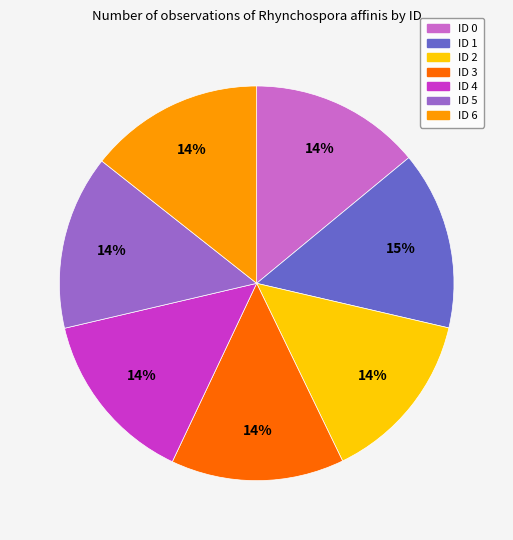

To the nearest percent, what is the difference between the largest and smallest slice percentages?

1%